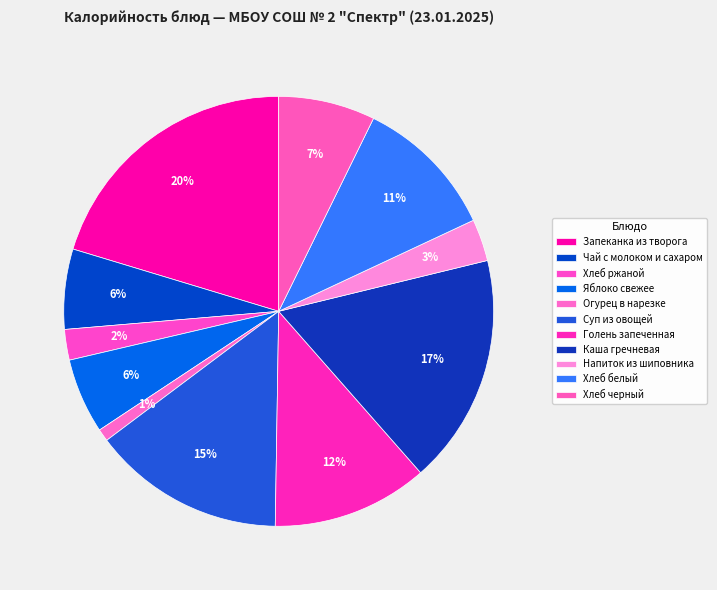

Count the number of slices in the pie.

11